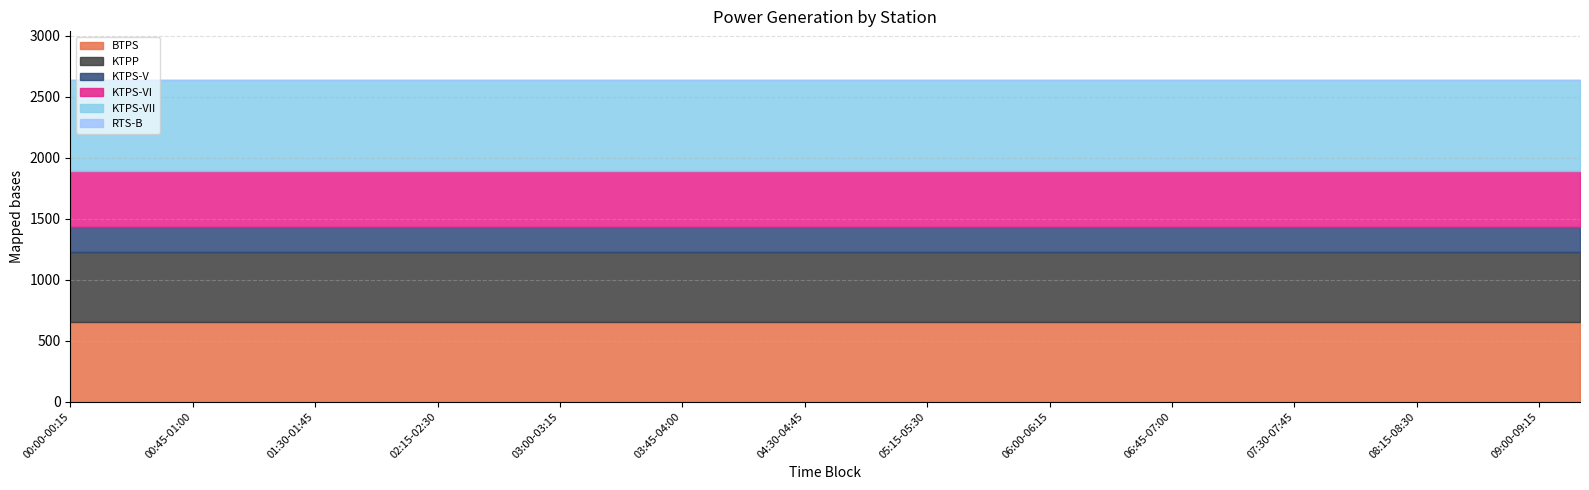

Reading left to right, extract all data points from this chart.

BTPS: 00:00-00:15=655.1	00:15-00:30=655.1	00:30-00:45=655.1	00:45-01:00=655.1	01:00-01:15=655.1	01:15-01:30=655.1	01:30-01:45=655.1	01:45-02:00=655.1	02:00-02:15=655.1	02:15-02:30=655.1	02:30-02:45=655.1	02:45-03:00=655.1	03:00-03:15=655.1	03:15-03:30=655.1	03:30-03:45=655.1	03:45-04:00=655.1	04:00-04:15=655.1	04:15-04:30=655.1	04:30-04:45=655.1	04:45-05:00=655.1	05:00-05:15=655.1	05:15-05:30=655.1	05:30-05:45=655.1	05:45-06:00=655.1	06:00-06:15=655.1	06:15-06:30=655.1	06:30-06:45=655.1	06:45-07:00=655.1	07:00-07:15=655.1	07:15-07:30=655.1	07:30-07:45=655.1	07:45-08:00=655.1	08:00-08:15=655.1	08:15-08:30=655.1	08:30-08:45=655.1	08:45-09:00=655.1	09:00-09:15=655.1	09:15-09:30=655.1
KTPP: 00:00-00:15=570.0	00:15-00:30=570.0	00:30-00:45=570.0	00:45-01:00=570.0	01:00-01:15=570.0	01:15-01:30=570.0	01:30-01:45=570.0	01:45-02:00=570.0	02:00-02:15=570.0	02:15-02:30=570.0	02:30-02:45=570.0	02:45-03:00=570.0	03:00-03:15=570.0	03:15-03:30=570.0	03:30-03:45=570.0	03:45-04:00=570.0	04:00-04:15=570.0	04:15-04:30=570.0	04:30-04:45=570.0	04:45-05:00=570.0	05:00-05:15=570.0	05:15-05:30=570.0	05:30-05:45=570.0	05:45-06:00=570.0	06:00-06:15=570.0	06:15-06:30=570.0	06:30-06:45=570.0	06:45-07:00=570.0	07:00-07:15=570.0	07:15-07:30=570.0	07:30-07:45=570.0	07:45-08:00=570.0	08:00-08:15=570.0	08:15-08:30=570.0	08:30-08:45=570.0	08:45-09:00=570.0	09:00-09:15=570.0	09:15-09:30=570.0
KTPS-V: 00:00-00:15=205.0	00:15-00:30=205.0	00:30-00:45=205.0	00:45-01:00=205.0	01:00-01:15=205.0	01:15-01:30=205.0	01:30-01:45=205.0	01:45-02:00=205.0	02:00-02:15=205.0	02:15-02:30=205.0	02:30-02:45=205.0	02:45-03:00=205.0	03:00-03:15=205.0	03:15-03:30=205.0	03:30-03:45=205.0	03:45-04:00=205.0	04:00-04:15=205.0	04:15-04:30=205.0	04:30-04:45=205.0	04:45-05:00=205.0	05:00-05:15=205.0	05:15-05:30=205.0	05:30-05:45=205.0	05:45-06:00=205.0	06:00-06:15=205.0	06:15-06:30=205.0	06:30-06:45=205.0	06:45-07:00=205.0	07:00-07:15=205.0	07:15-07:30=205.0	07:30-07:45=205.0	07:45-08:00=205.0	08:00-08:15=205.0	08:15-08:30=205.0	08:30-08:45=205.0	08:45-09:00=205.0	09:00-09:15=205.0	09:15-09:30=205.0
KTPS-VI: 00:00-00:15=460.0	00:15-00:30=460.0	00:30-00:45=460.0	00:45-01:00=460.0	01:00-01:15=460.0	01:15-01:30=460.0	01:30-01:45=460.0	01:45-02:00=460.0	02:00-02:15=460.0	02:15-02:30=460.0	02:30-02:45=460.0	02:45-03:00=460.0	03:00-03:15=460.0	03:15-03:30=460.0	03:30-03:45=460.0	03:45-04:00=460.0	04:00-04:15=460.0	04:15-04:30=460.0	04:30-04:45=460.0	04:45-05:00=460.0	05:00-05:15=460.0	05:15-05:30=460.0	05:30-05:45=460.0	05:45-06:00=460.0	06:00-06:15=460.0	06:15-06:30=460.0	06:30-06:45=460.0	06:45-07:00=460.0	07:00-07:15=460.0	07:15-07:30=460.0	07:30-07:45=460.0	07:45-08:00=460.0	08:00-08:15=460.0	08:15-08:30=460.0	08:30-08:45=460.0	08:45-09:00=460.0	09:00-09:15=460.0	09:15-09:30=460.0
KTPS-VII: 00:00-00:15=750.0	00:15-00:30=750.0	00:30-00:45=750.0	00:45-01:00=750.0	01:00-01:15=750.0	01:15-01:30=750.0	01:30-01:45=750.0	01:45-02:00=750.0	02:00-02:15=750.0	02:15-02:30=750.0	02:30-02:45=750.0	02:45-03:00=750.0	03:00-03:15=750.0	03:15-03:30=750.0	03:30-03:45=750.0	03:45-04:00=750.0	04:00-04:15=750.0	04:15-04:30=750.0	04:30-04:45=750.0	04:45-05:00=750.0	05:00-05:15=750.0	05:15-05:30=750.0	05:30-05:45=750.0	05:45-06:00=750.0	06:00-06:15=750.0	06:15-06:30=750.0	06:30-06:45=750.0	06:45-07:00=750.0	07:00-07:15=750.0	07:15-07:30=750.0	07:30-07:45=750.0	07:45-08:00=750.0	08:00-08:15=750.0	08:15-08:30=750.0	08:30-08:45=750.0	08:45-09:00=750.0	09:00-09:15=750.0	09:15-09:30=750.0
RTS-B: 00:00-00:15=0.0	00:15-00:30=0.0	00:30-00:45=0.0	00:45-01:00=0.0	01:00-01:15=0.0	01:15-01:30=0.0	01:30-01:45=0.0	01:45-02:00=0.0	02:00-02:15=0.0	02:15-02:30=0.0	02:30-02:45=0.0	02:45-03:00=0.0	03:00-03:15=0.0	03:15-03:30=0.0	03:30-03:45=0.0	03:45-04:00=0.0	04:00-04:15=0.0	04:15-04:30=0.0	04:30-04:45=0.0	04:45-05:00=0.0	05:00-05:15=0.0	05:15-05:30=0.0	05:30-05:45=0.0	05:45-06:00=0.0	06:00-06:15=0.0	06:15-06:30=0.0	06:30-06:45=0.0	06:45-07:00=0.0	07:00-07:15=0.0	07:15-07:30=0.0	07:30-07:45=0.0	07:45-08:00=0.0	08:00-08:15=0.0	08:15-08:30=0.0	08:30-08:45=0.0	08:45-09:00=0.0	09:00-09:15=0.0	09:15-09:30=0.0